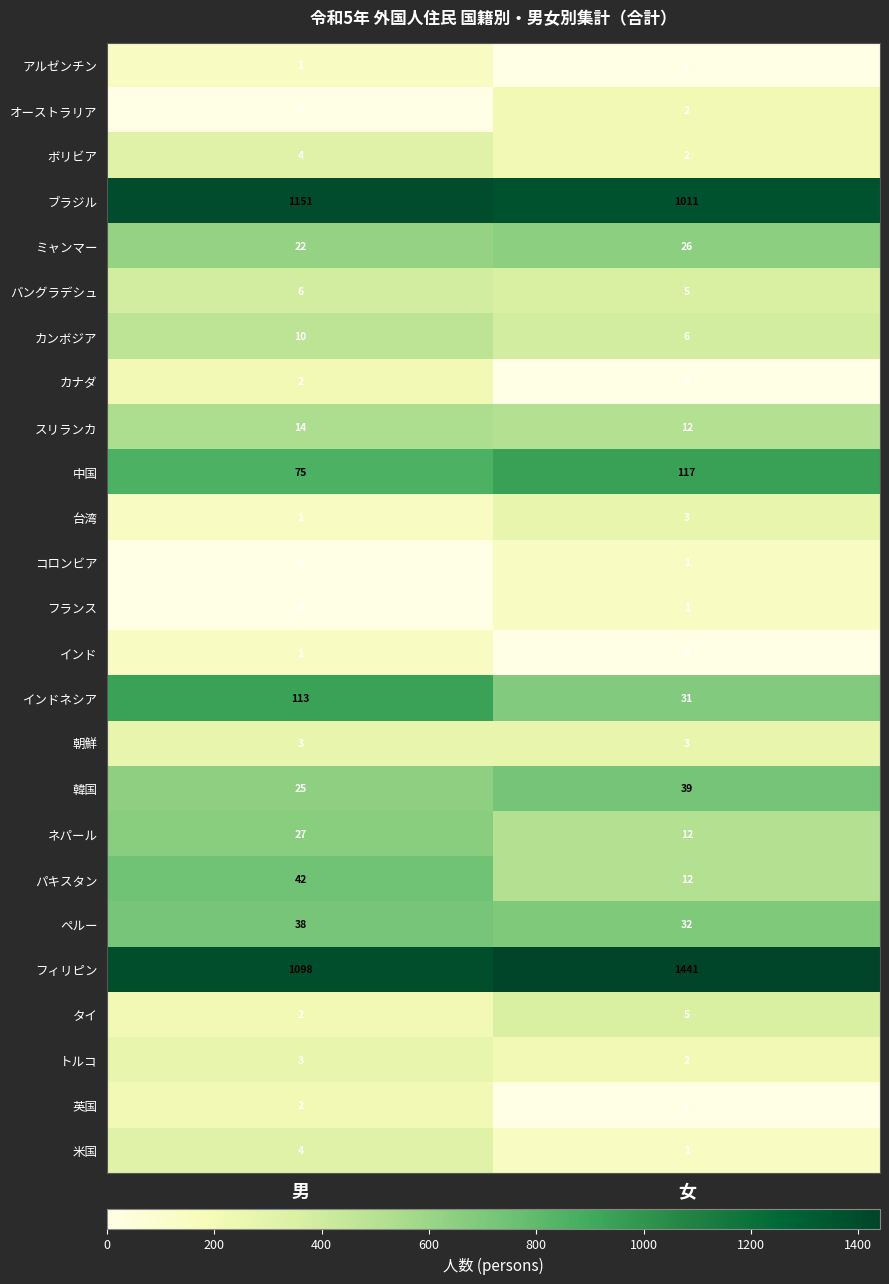

Between 男 and 女, which series saw the biggest shift?

フィリピン